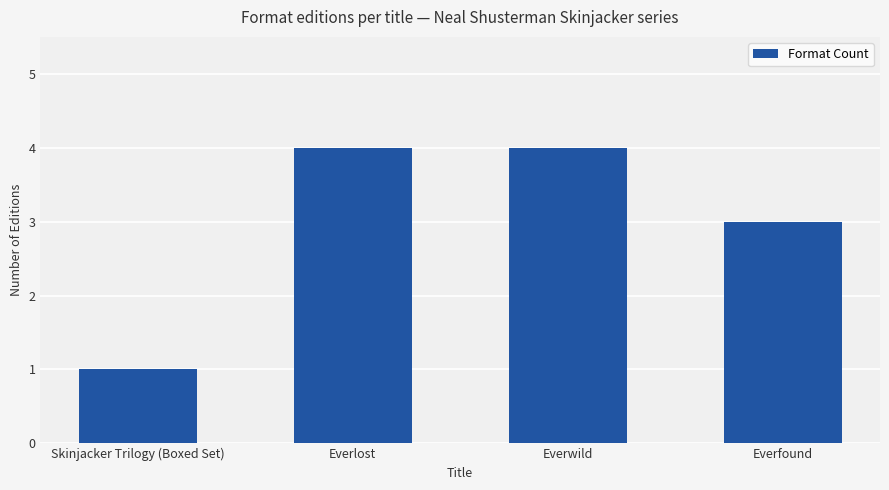

What is the greatest value displayed?

4